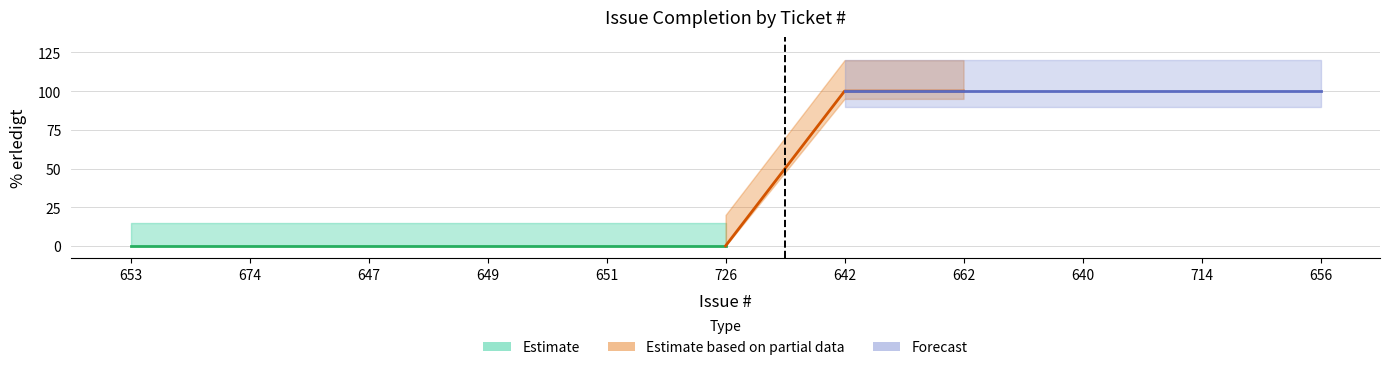

What is the difference between the values at 726 and 642?

100